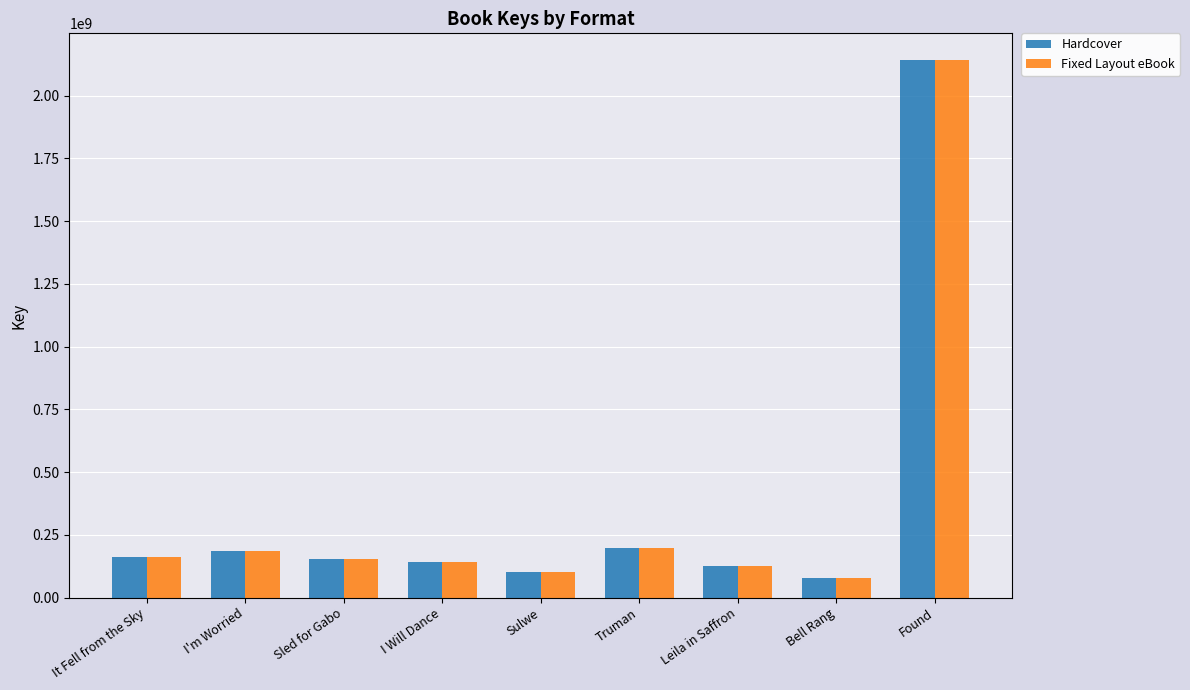

What is the sum of all Fixed Layout eBook values?

3293728511